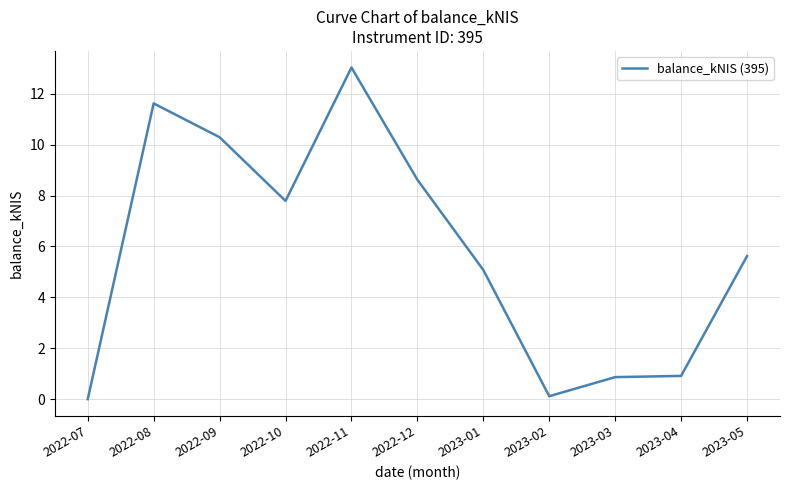

Between 2022-08 and 2022-09, which is larger?

2022-08